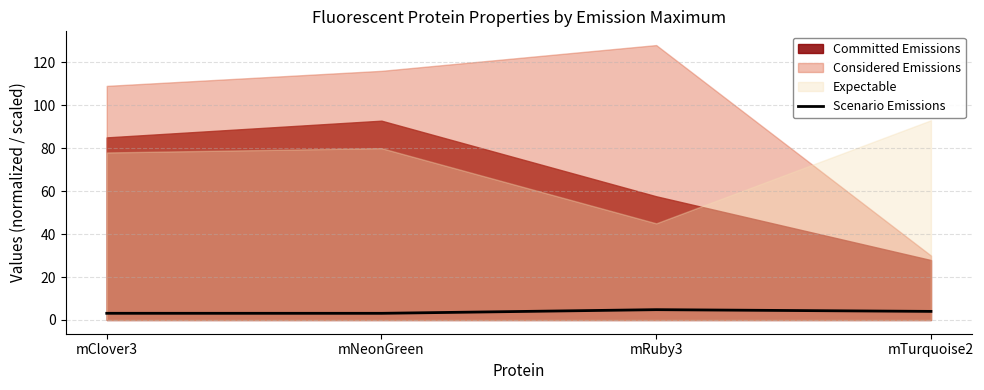

True or false: Scenario Emissions has a value of 3.1 at mNeonGreen.

True